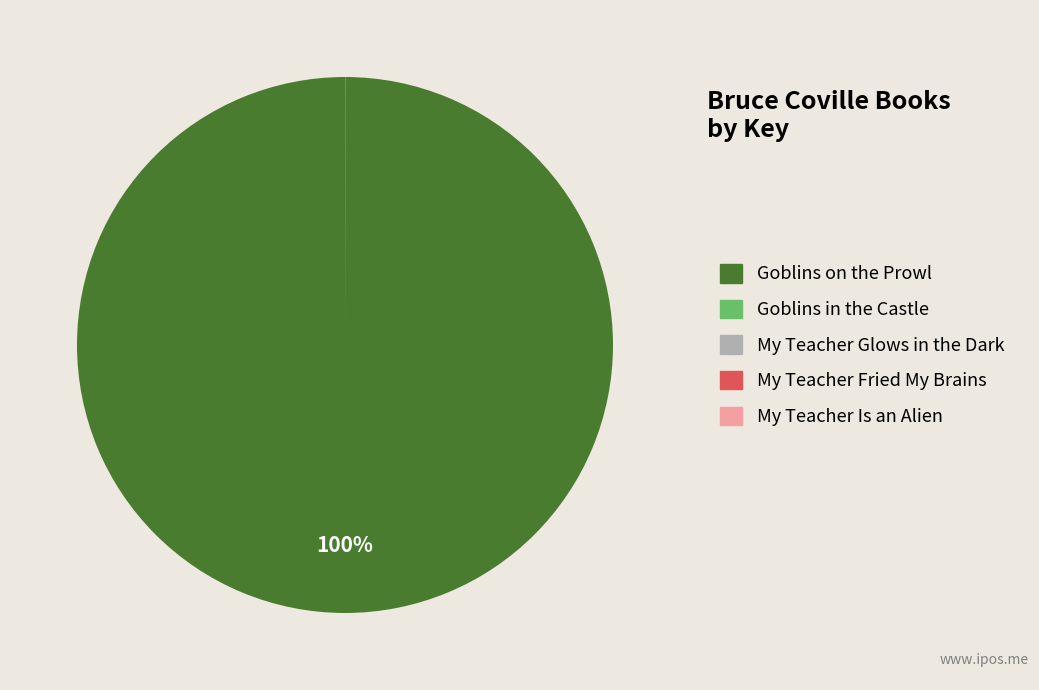

Is it true that Goblins on the Prowl is 88% of the pie?

False